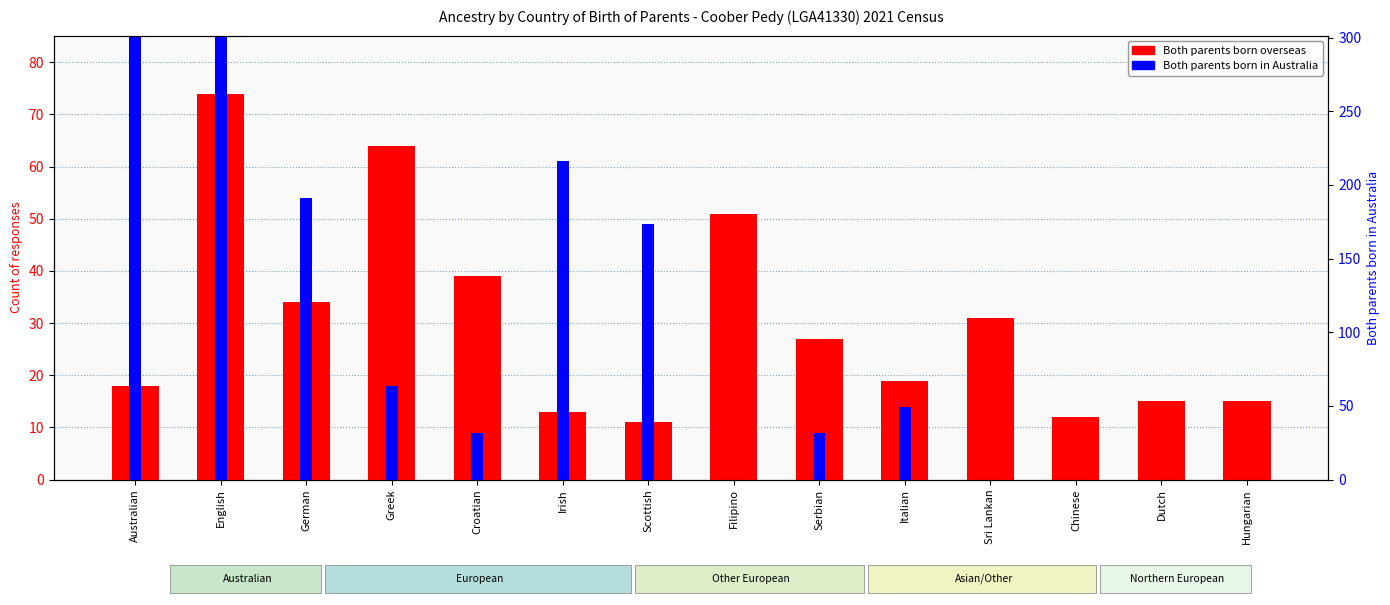

How many data points in Both parents born overseas are above 27?

6